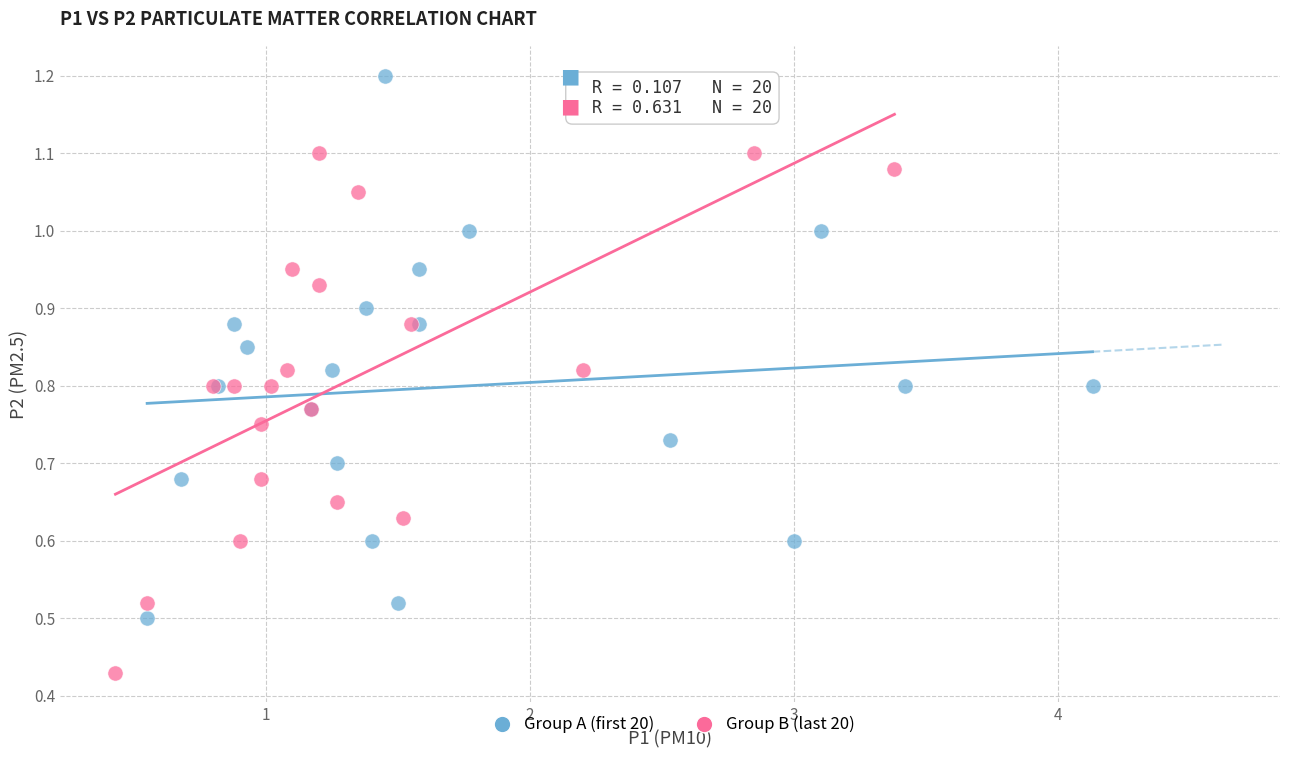

Which series contains the lowest Y value?

Group B (last 20)